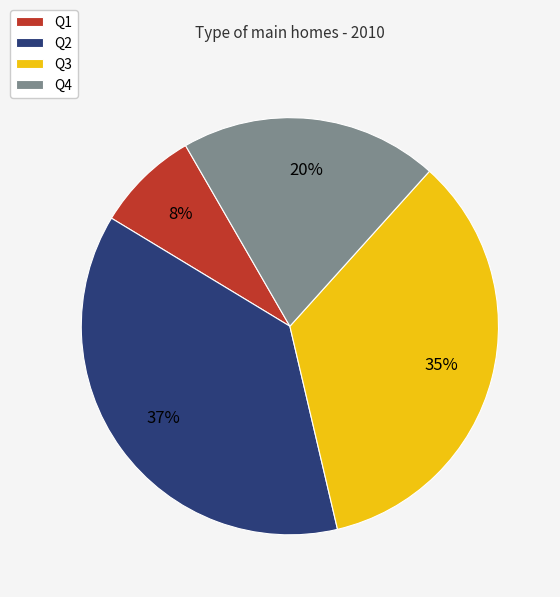

What is the smallest slice in the pie chart?

Q1